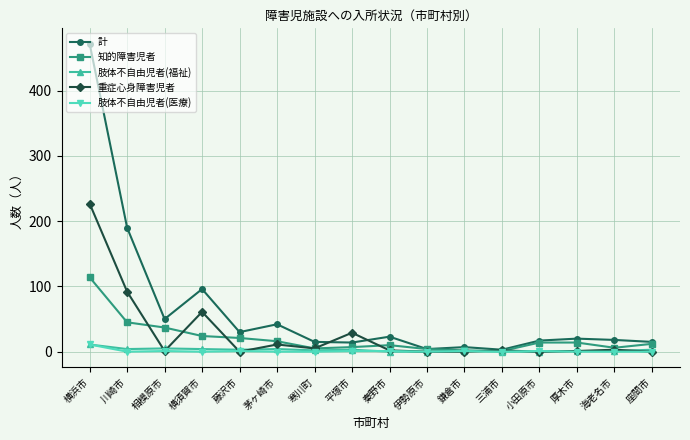

What value does the 重症心身障害児者 series have at 横浜市?

227